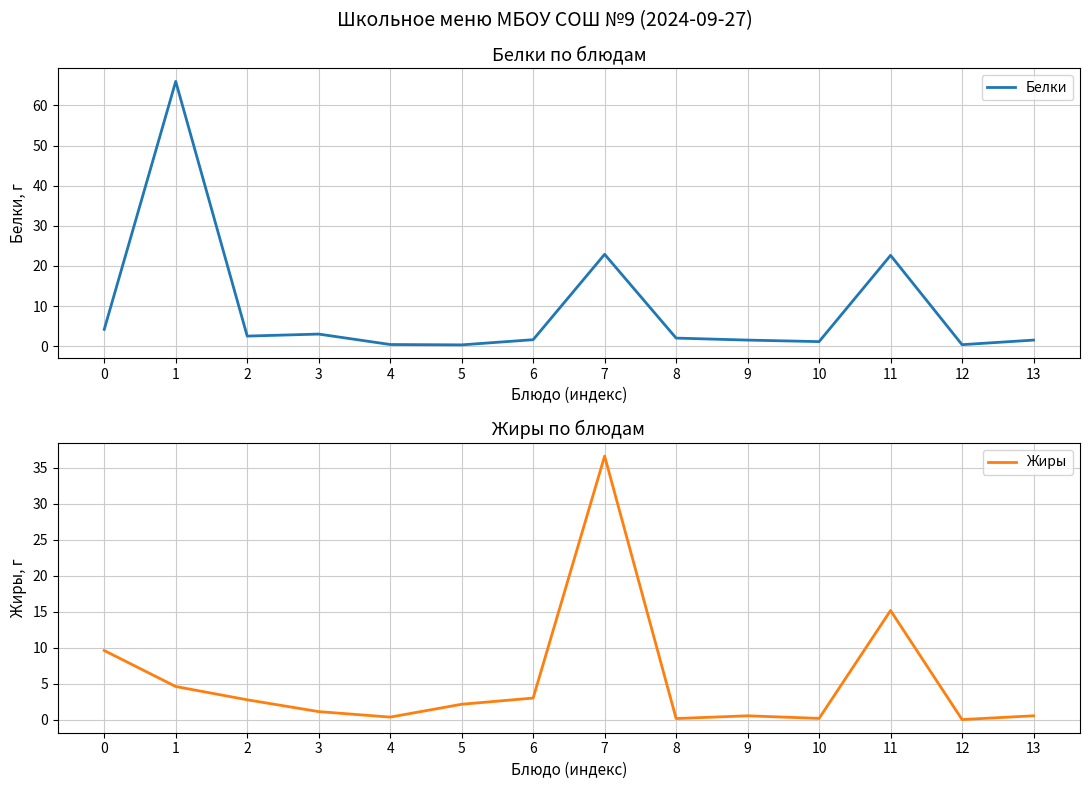

What is the difference between the second highest and minimum values in the Белки series?

22.6